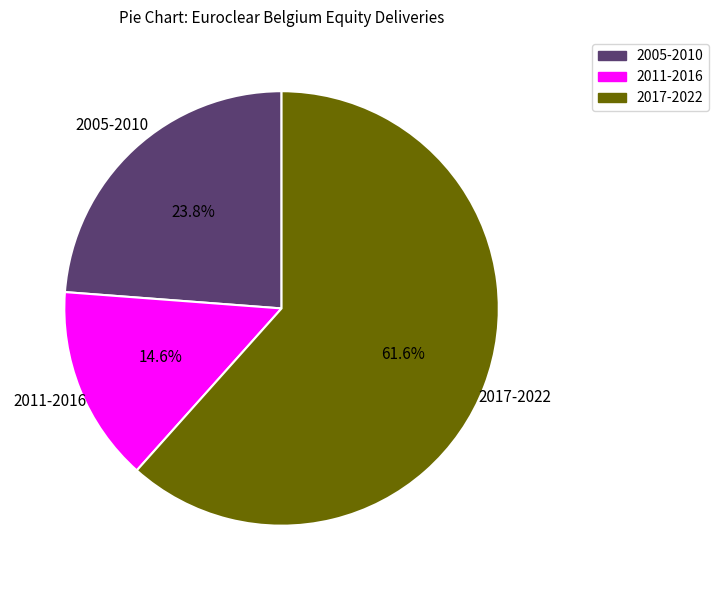

Is there any slice that represents more than half of the pie?

Yes